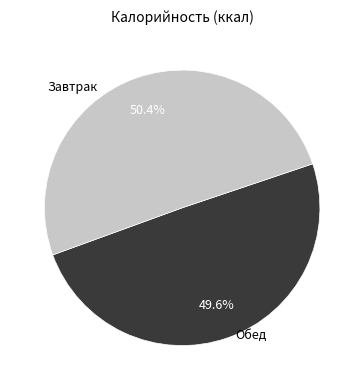

How many segments does this pie chart have?

2